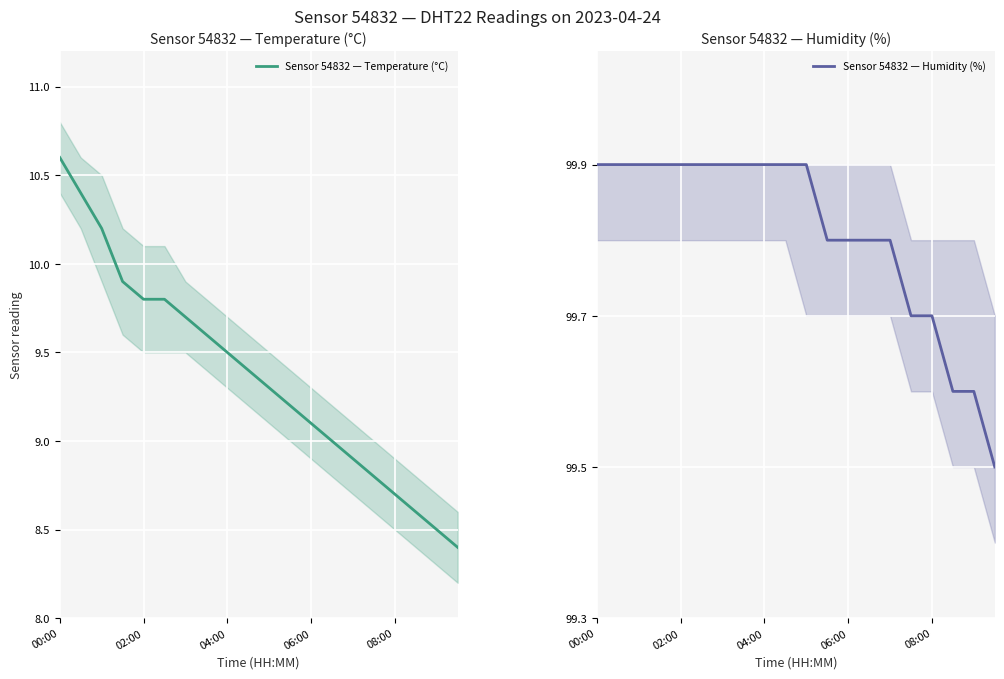

The Sensor 54832 — Temperature (°C) series shows 14.1 at 00:00. True or false?

False